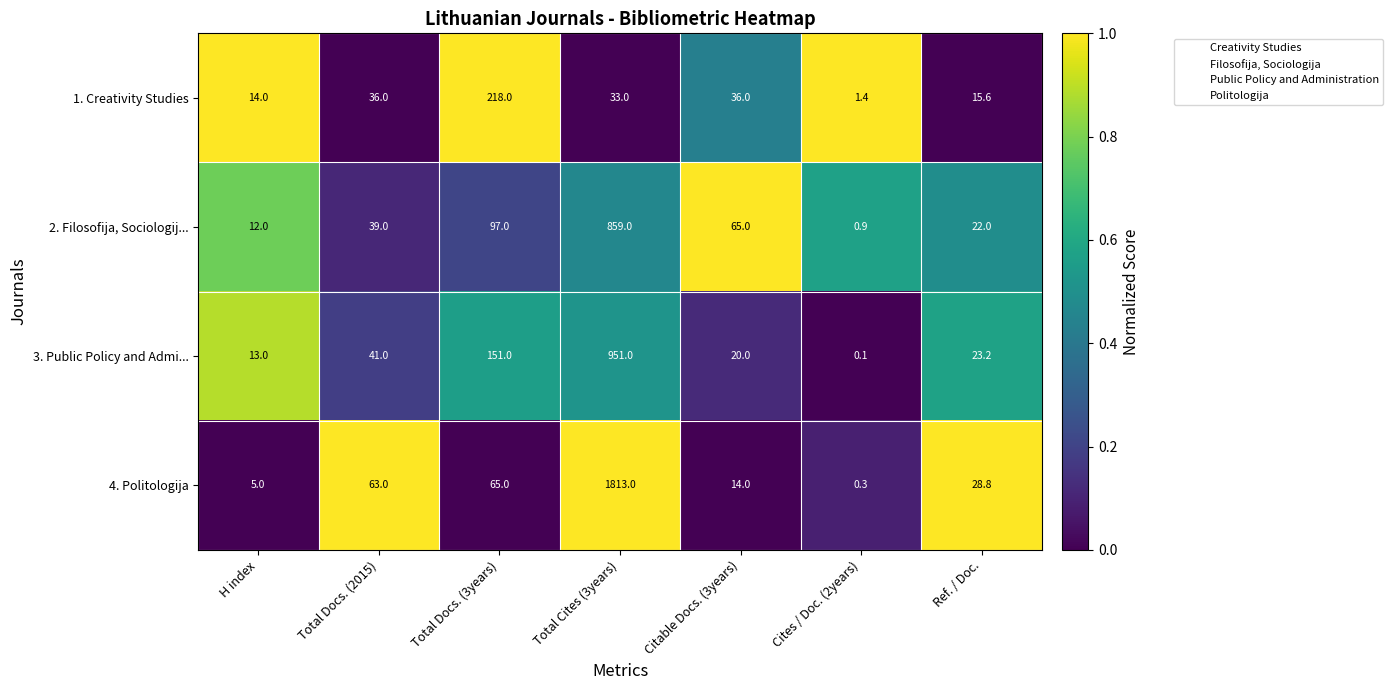

Reading left to right, transcribe all the data shown in this chart.

1. Creativity Studies: 14.0	36.0	218.0	33.0	36.0	1.4	15.6
2. Filosofija, Sociologij...: 12.0	39.0	97.0	859.0	65.0	0.9	22.0
3. Public Policy and Admi...: 13.0	41.0	151.0	951.0	20.0	0.1	23.2
4. Politologija: 5.0	63.0	65.0	1813.0	14.0	0.3	28.8